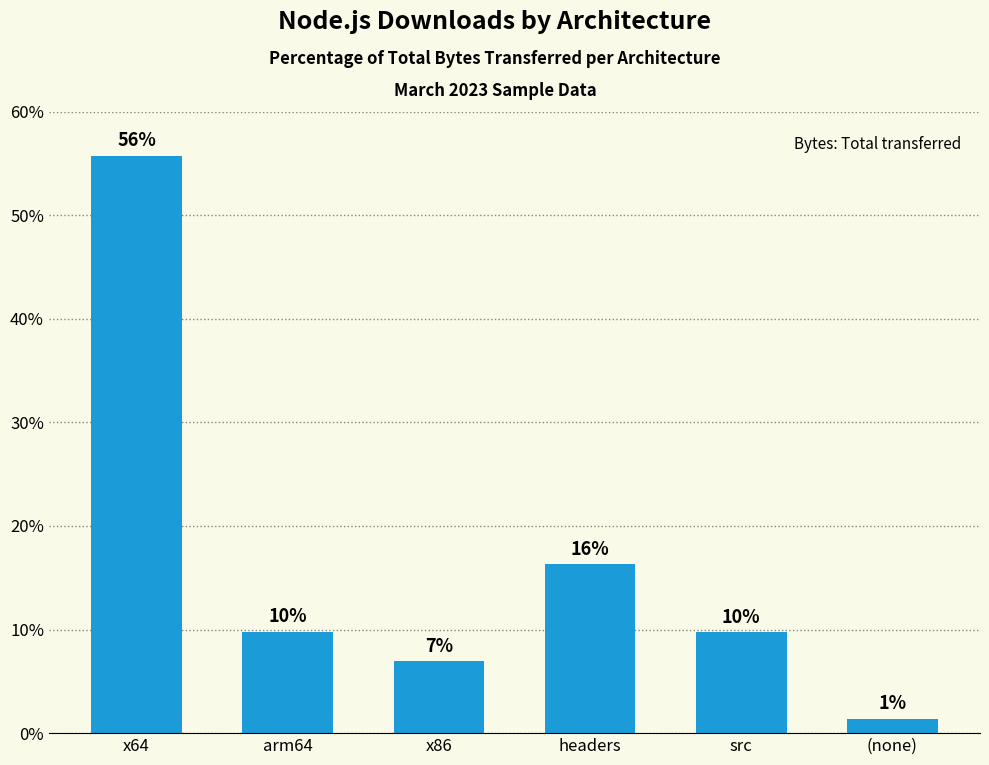

List the labels in order of value, smallest first.

(none), x86, src, arm64, headers, x64